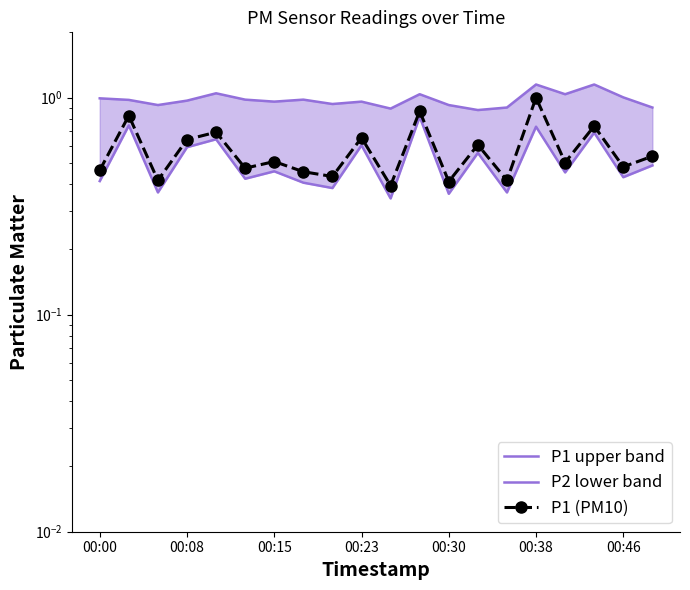

What is the greatest value displayed?

1.1